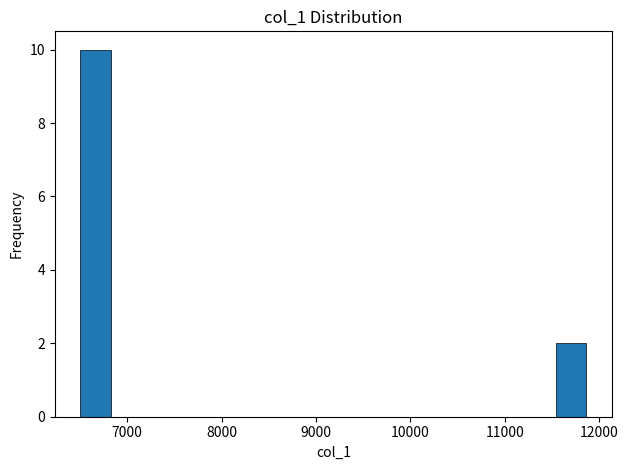

Read against the x-axis, roughly where is the centre of the tallest bar?

6700